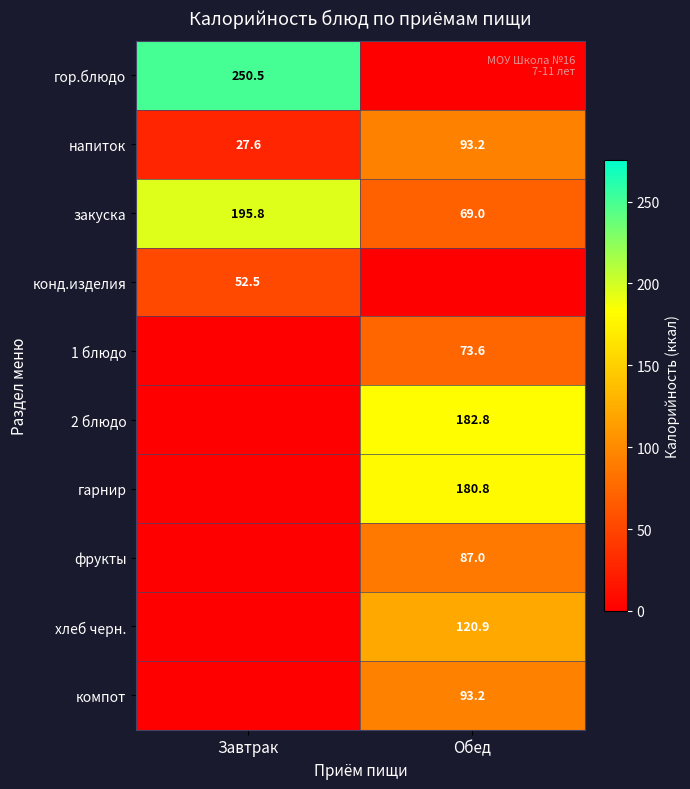

Count the number of categories in the chart.

2